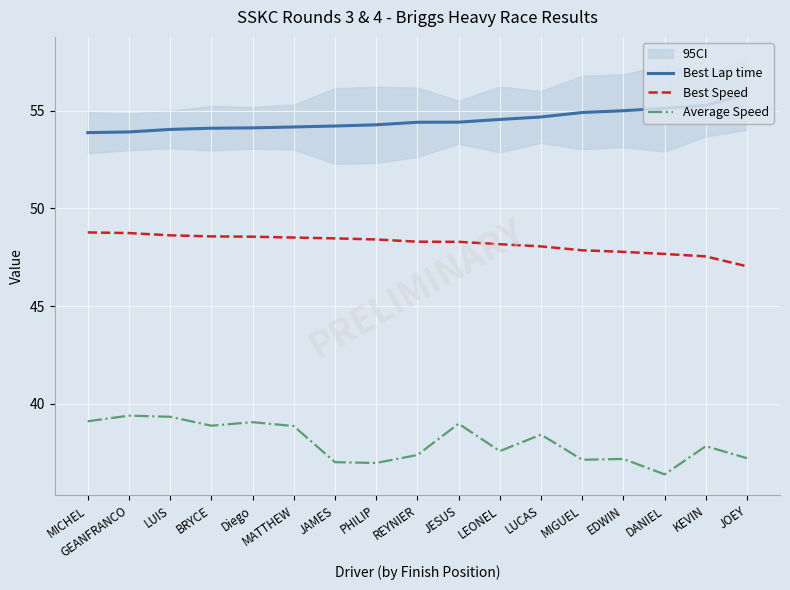

At how many categories does at least one series exceed 52?

17